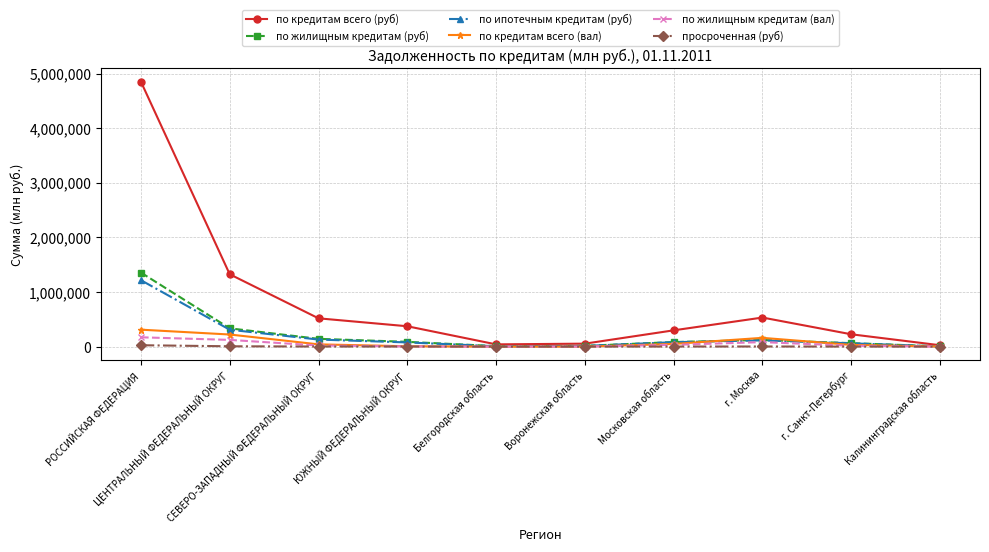

What is the greatest value displayed?

4851530